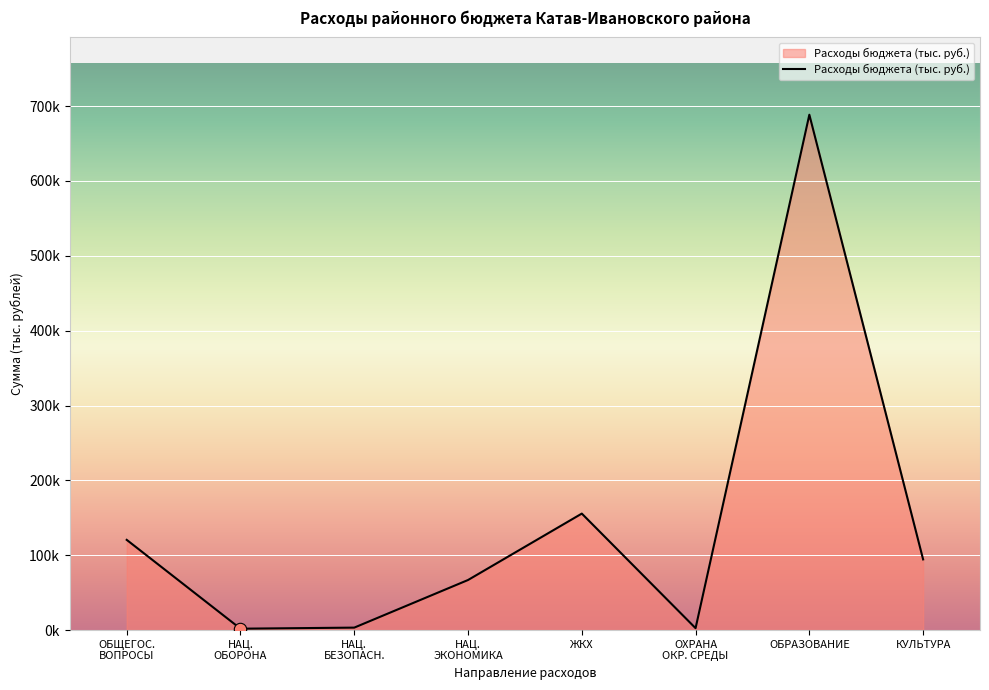

Which has a higher value, ЖКХ or КУЛЬТУРА?

ЖКХ